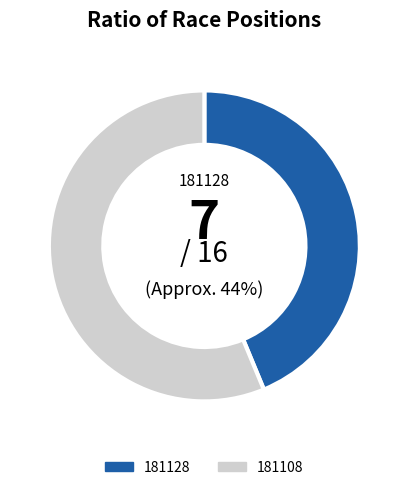

Combined, do 181128 and 181108 account for over 50%?

Yes